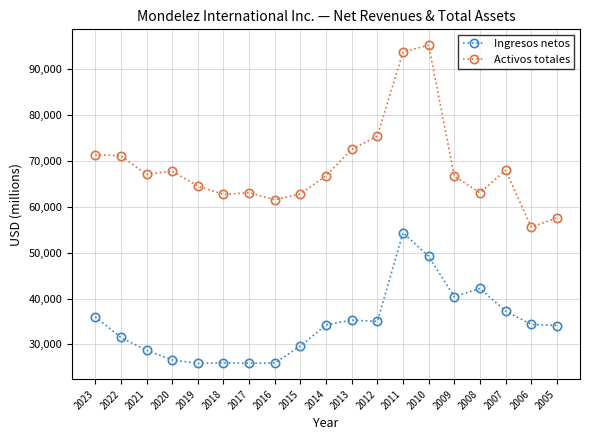

What is the sum of all Activos totales values?

1307185